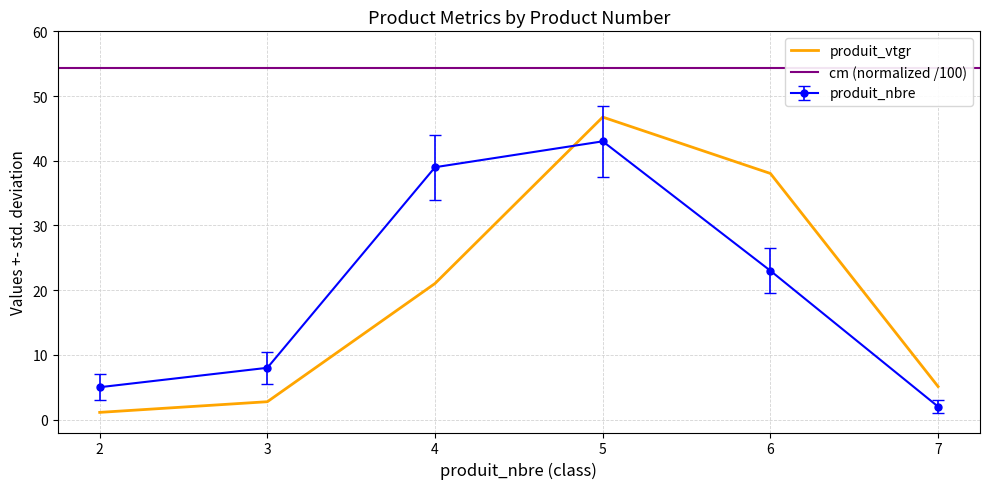

Reading left to right, list all the values displayed in this chart.

produit_nbre: 5.0	8.0	39.0	43.0	23.0	2.0
produit_vtgr: 1.1	2.8	21.0	46.7	38.0	5.1